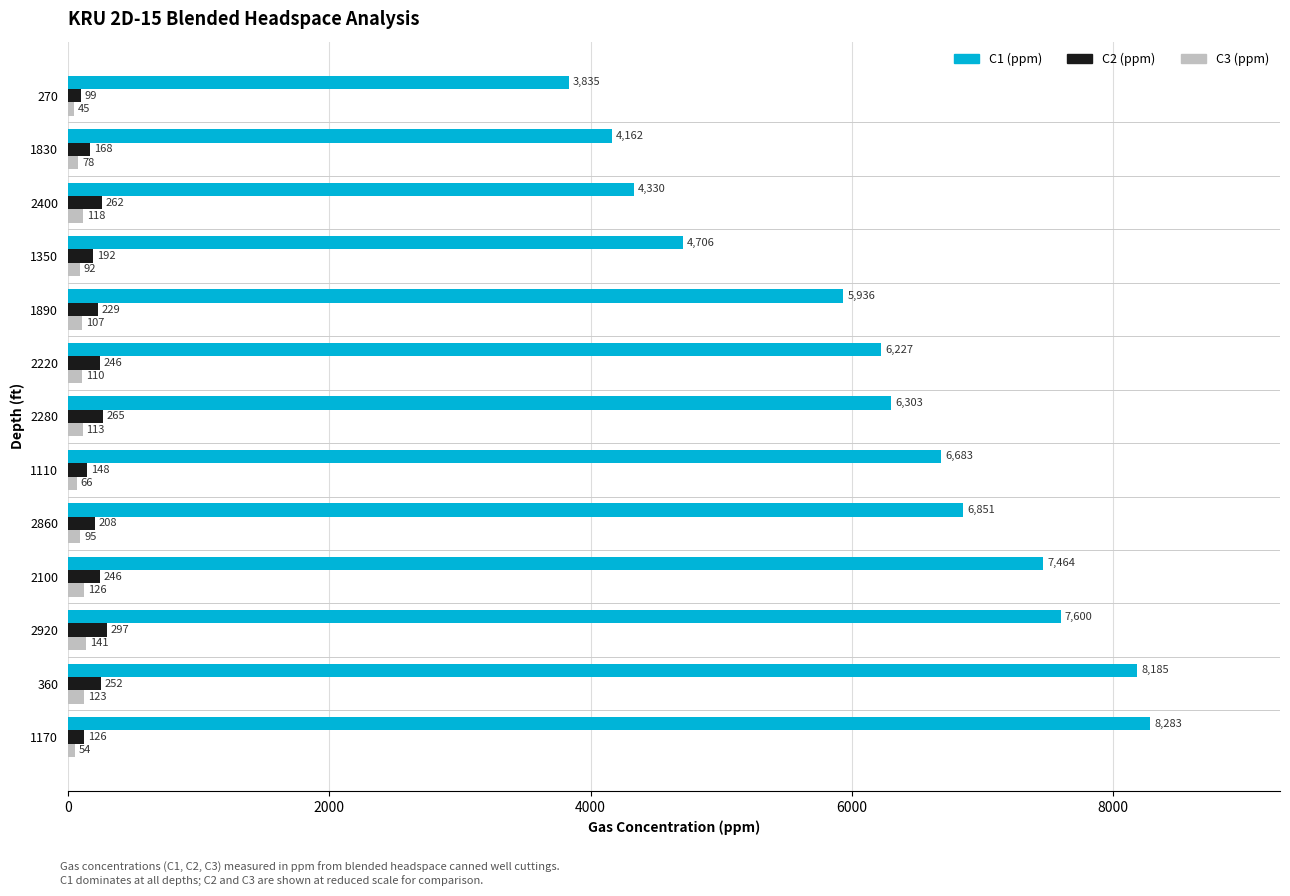

True or false: C2 (ppm) has a value of 246 at 2220.

True